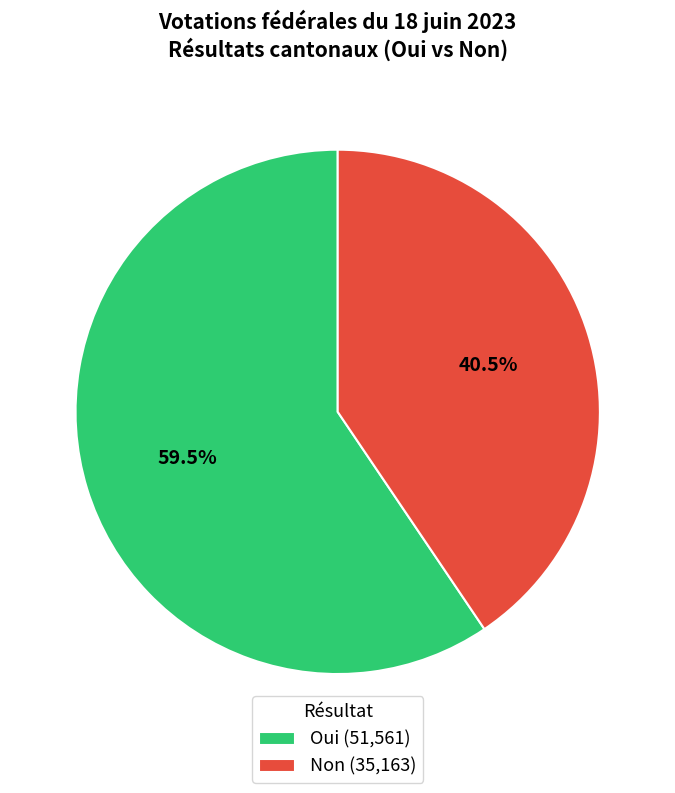

To the nearest percent, what is the difference between the largest and smallest slice percentages?

19%